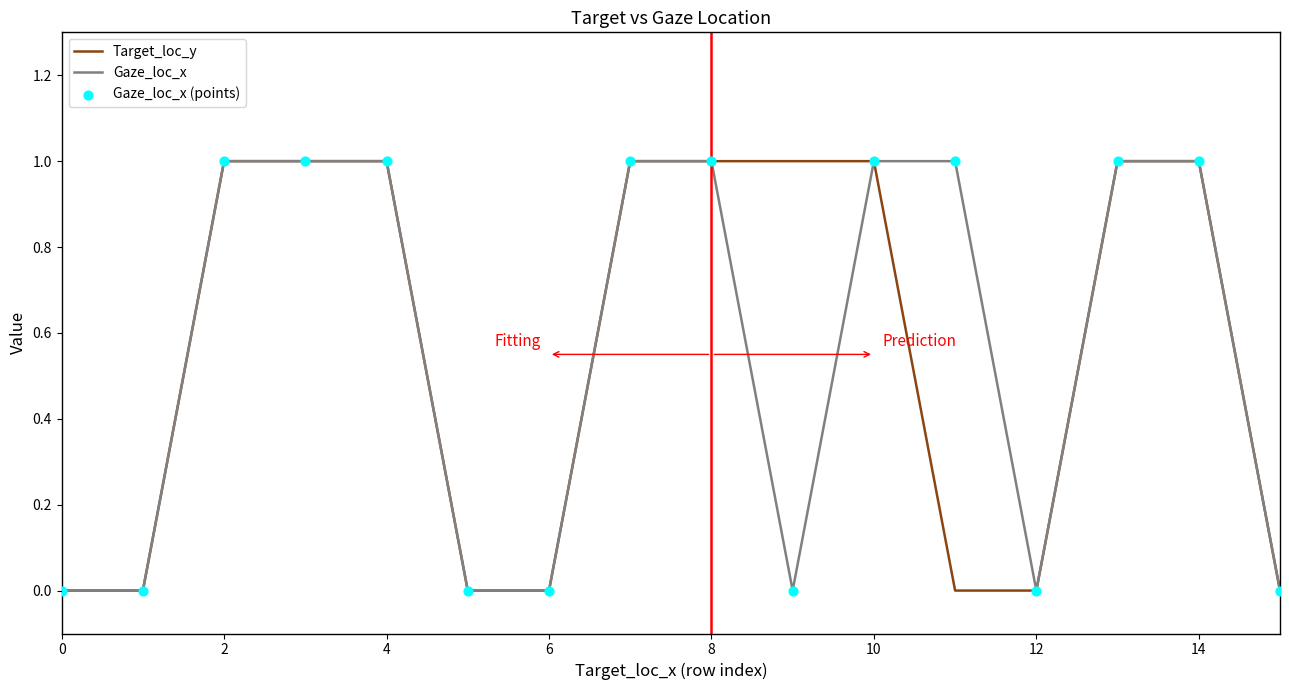

At how many categories does at least one series exceed 0?

10